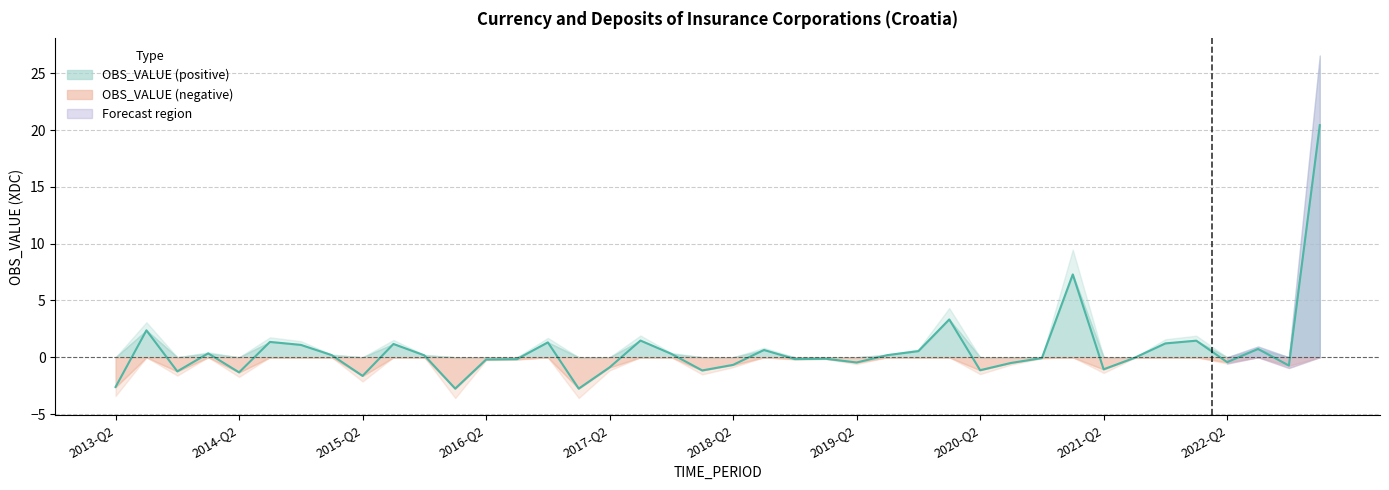

How many lines are shown in the chart?

1